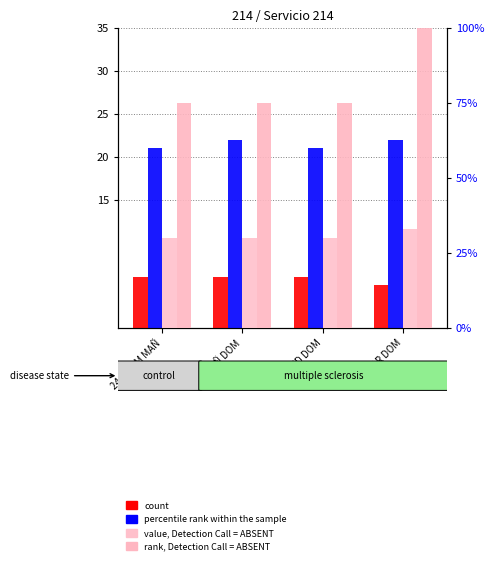

Reading left to right, transcribe all the data shown in this chart.

count: 24-TDOM MAÑ=6	25-MAÑ DOM=6	26-MED DOM=6	27-TAR DOM=5
percentile rank within the sample: 24-TDOM MAÑ=21	25-MAÑ DOM=22	26-MED DOM=21	27-TAR DOM=22
value, Detection Call = ABSENT: 24-TDOM MAÑ=30	25-MAÑ DOM=30	26-MED DOM=30	27-TAR DOM=33
rank, Detection Call = ABSENT: 24-TDOM MAÑ=75	25-MAÑ DOM=75	26-MED DOM=75	27-TAR DOM=100